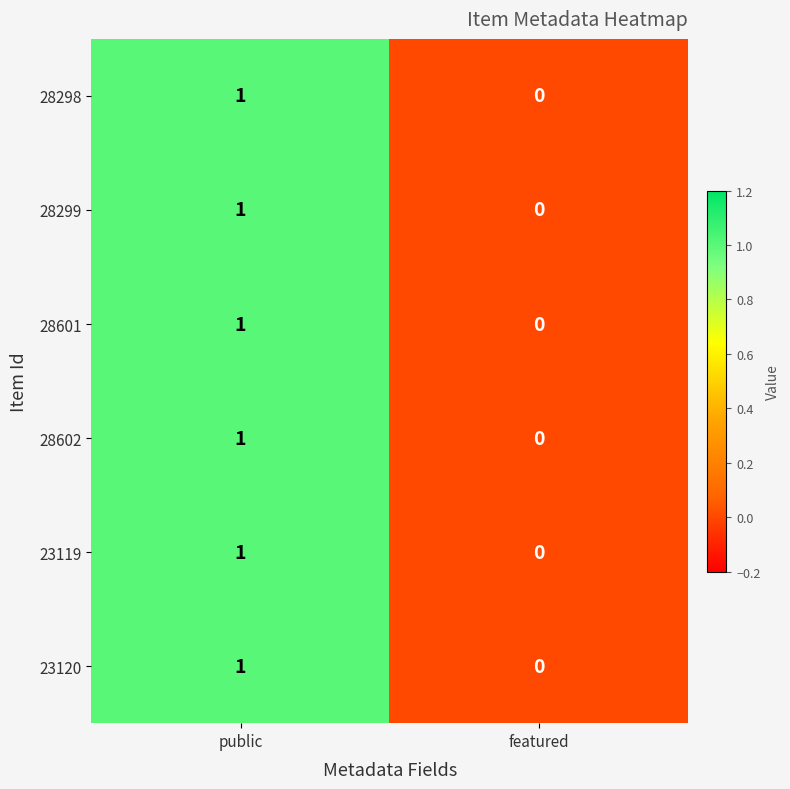

What is the total value across all series at public?

6